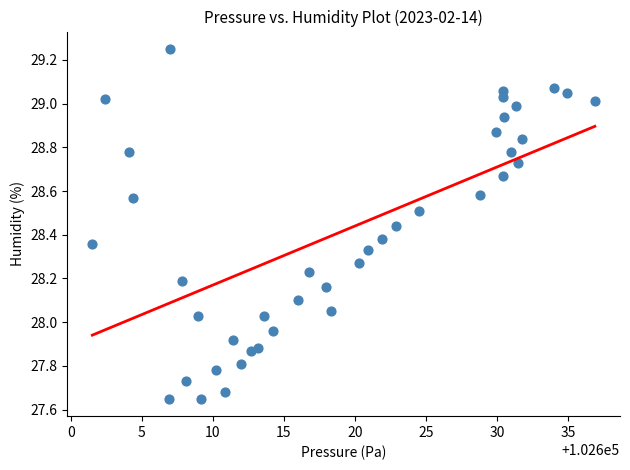

What is the range of X values (max minus min)?

35.3